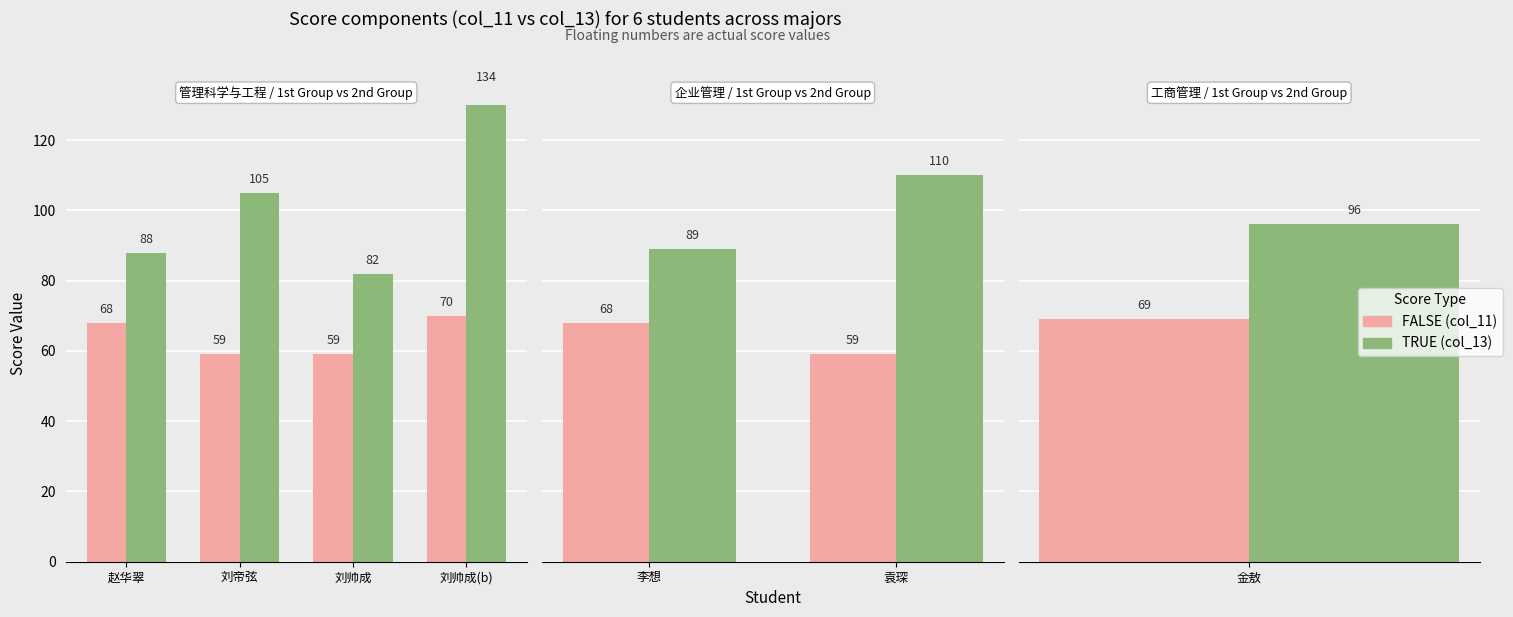

Which has a higher value, 袁琛 or 李想?

李想